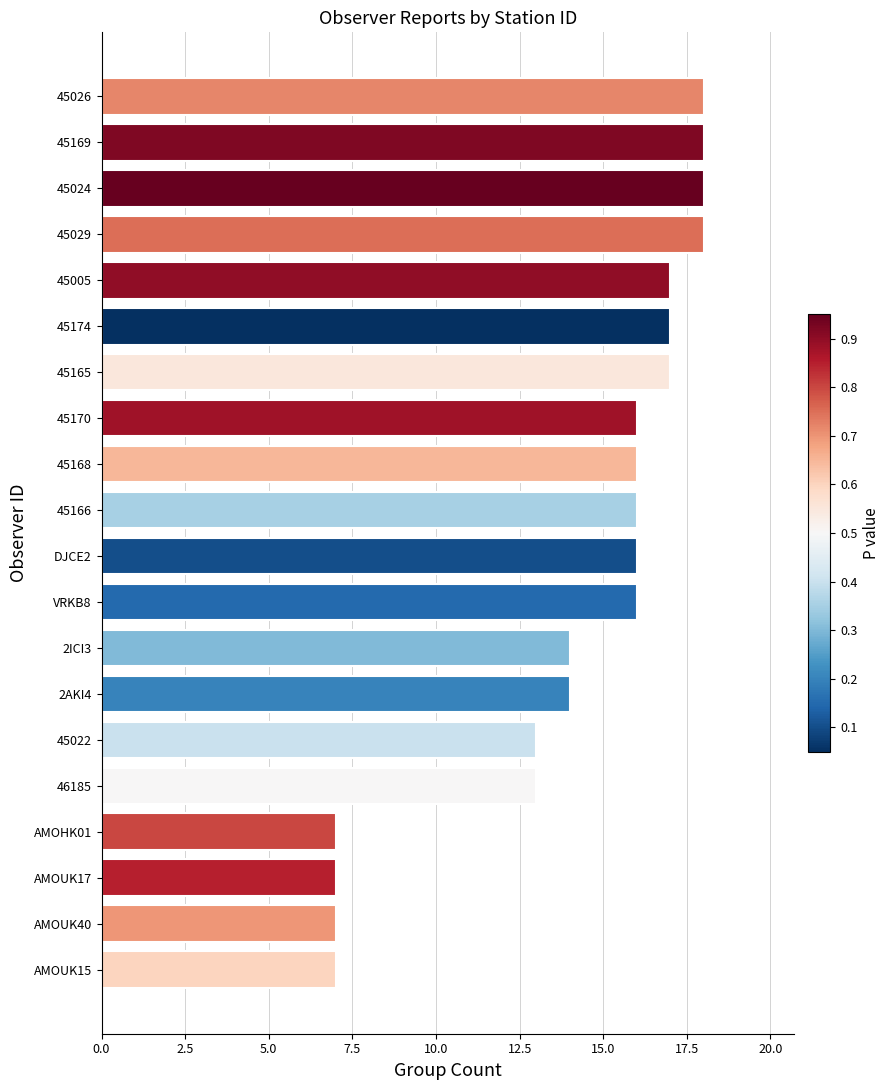

Is it true that the value at 45005 is 17?

True